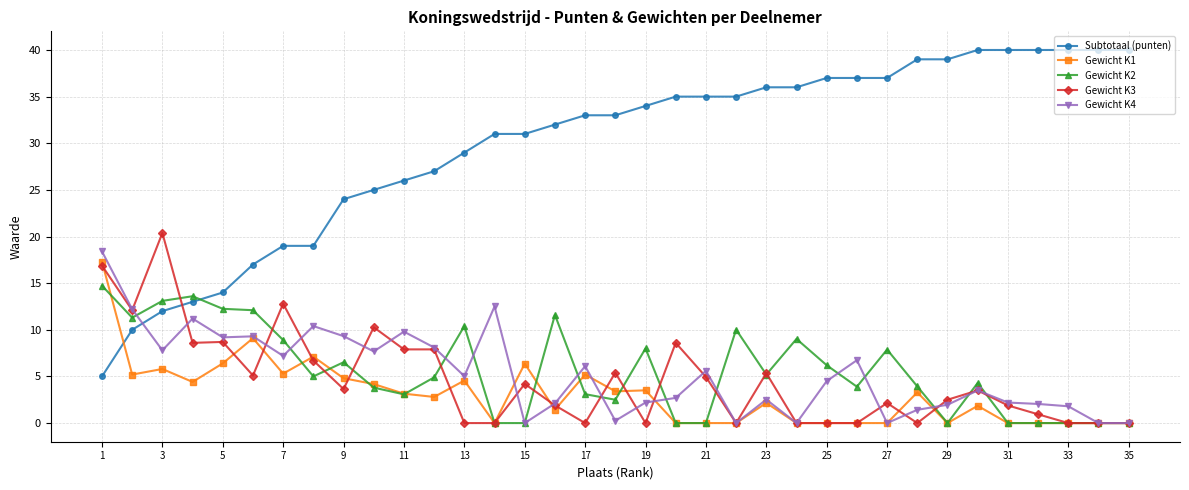

Which series has the largest range (max minus min)?

Subtotaal (punten)